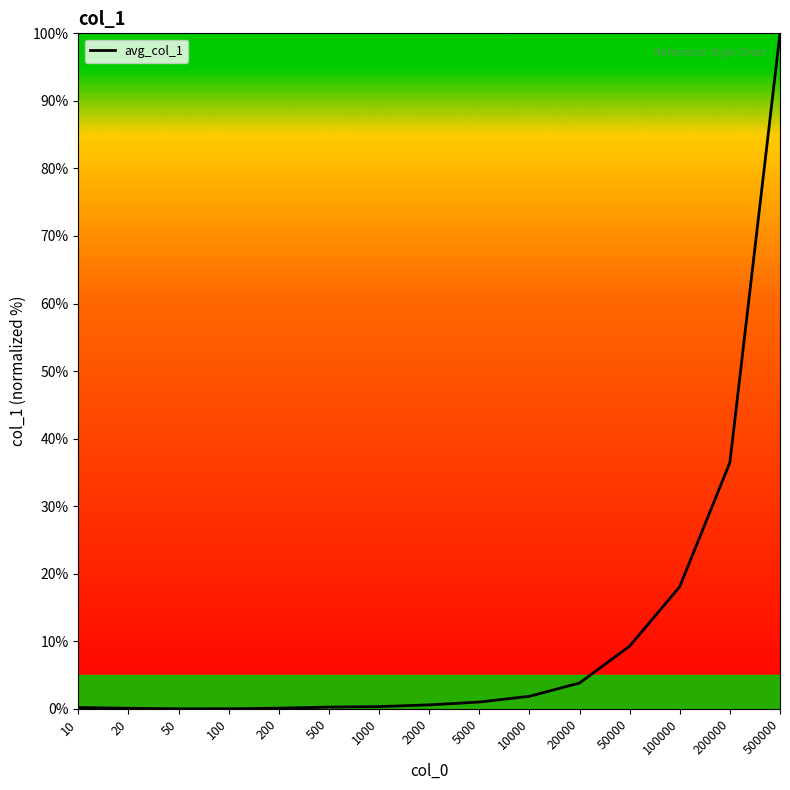

Which label corresponds to the largest value in the chart?

500000